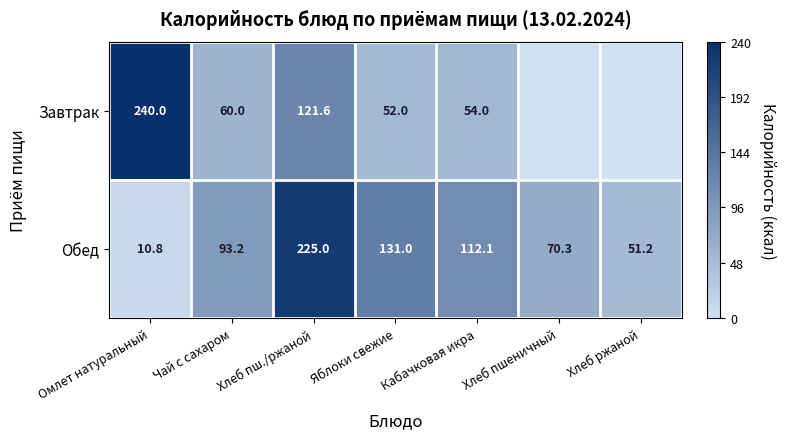

What is the difference between the Обед values at Хлеб ржаной and Хлеб пшеничный?

19.1